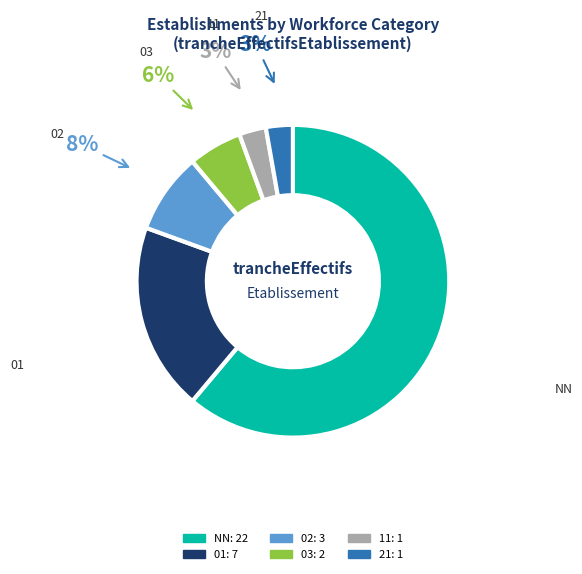

Do 21 and 03 together represent more than half of the pie?

No